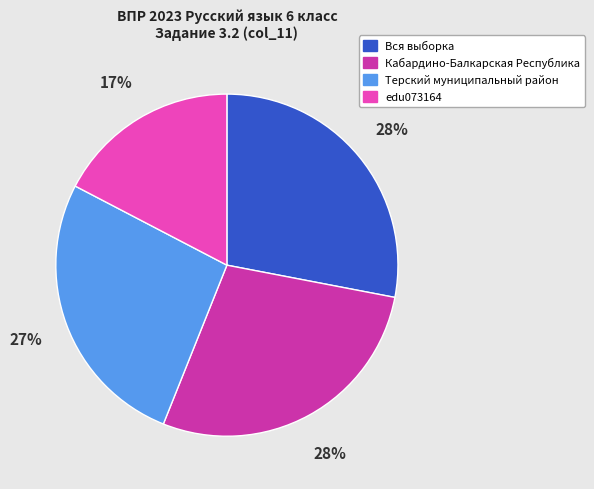

To the nearest percent, what portion does Терский муниципальный район represent?

27%